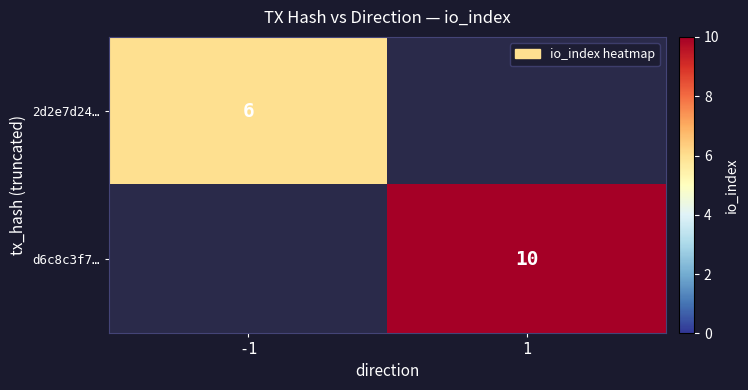

Is it true that d6c8c3f7… equals 10 at 1?

True